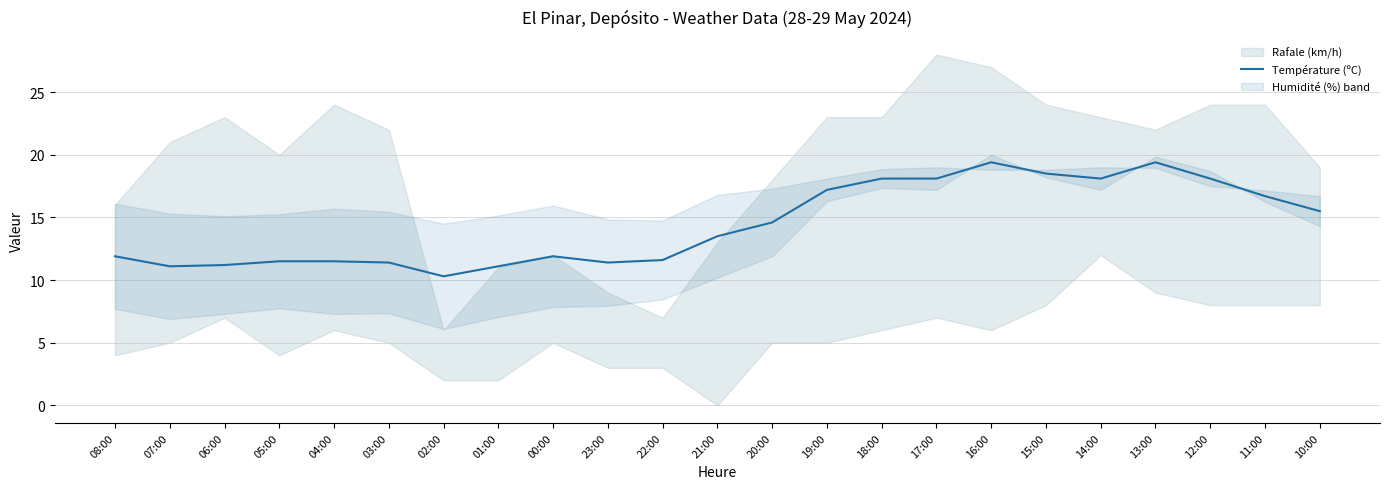

Between 15:00 and 10:00, which is larger?

15:00